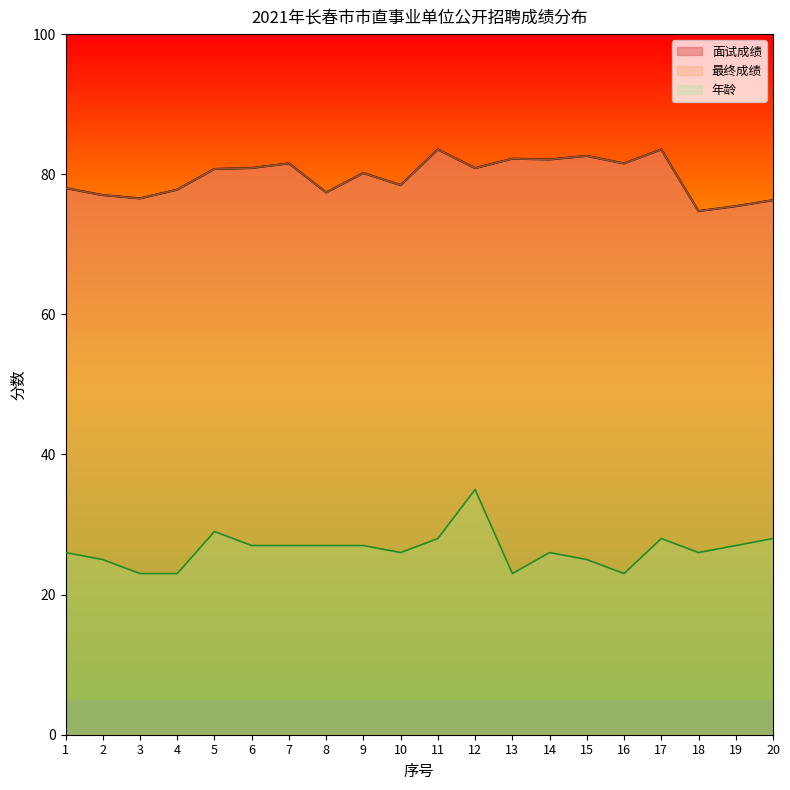

Which series has the largest range (max minus min)?

年龄